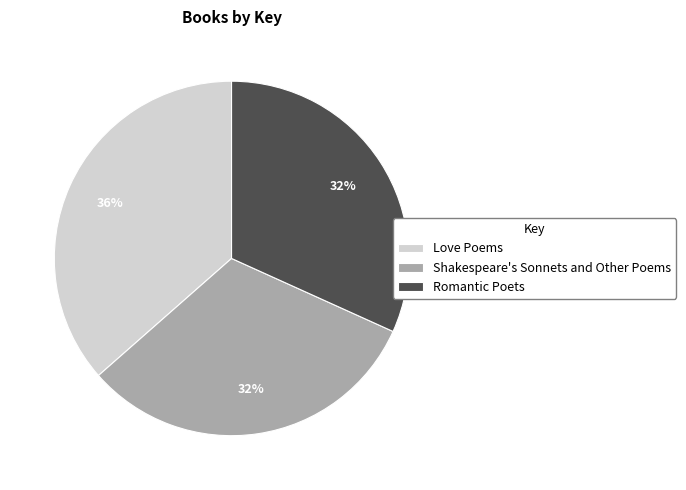

Is it true that Romantic Poets is 32% of the pie?

True